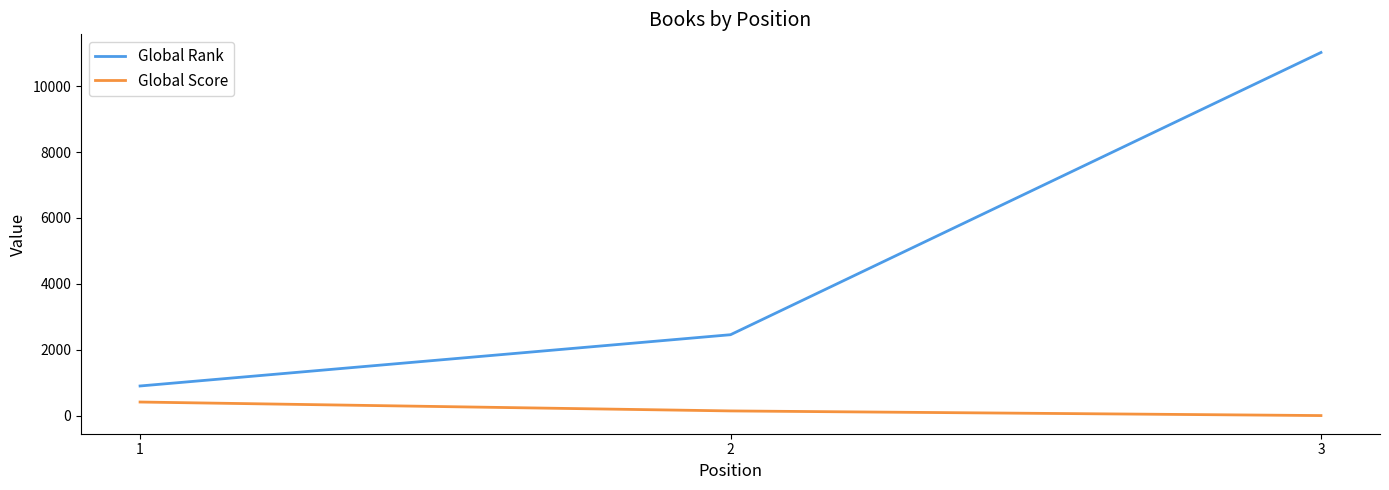

How many lines are shown in the chart?

2